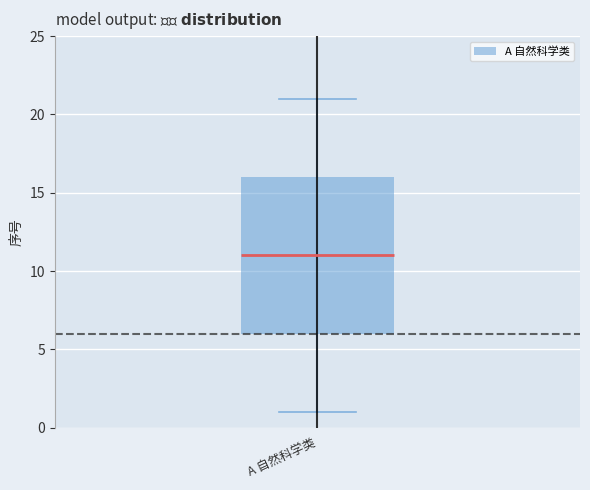

Where does the upper whisker of the box for A 自然科学类 end on the y-axis? The values are not printed on the chart, so give them approximately, as read against the axis.

21